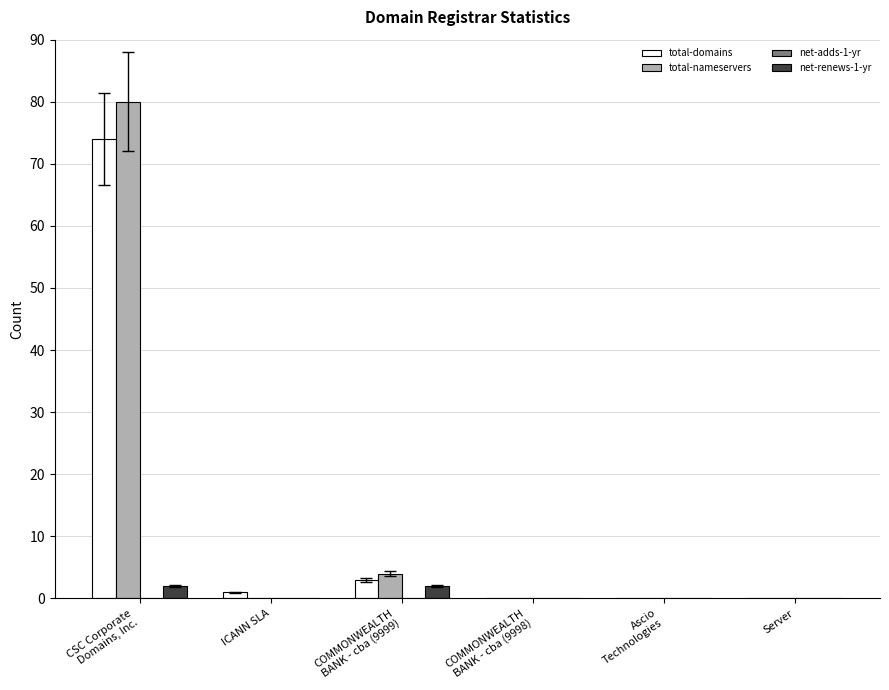

What is the sum of all net-renews-1-yr values?

4